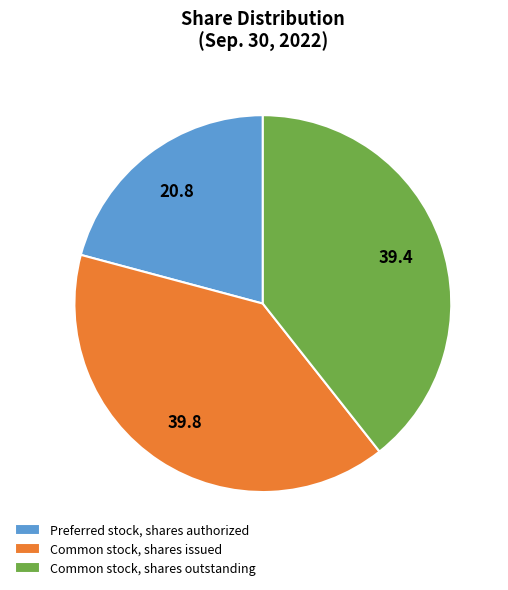

Do Preferred stock, shares authorized and Common stock, shares issued together represent more than half of the pie?

Yes